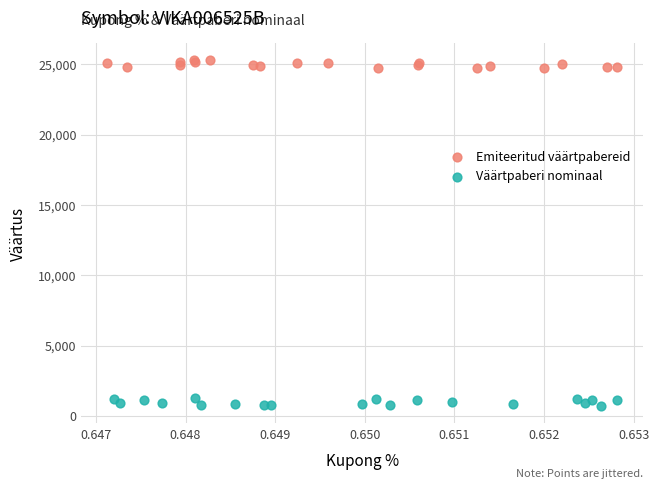

Which series contains the lowest Y value?

Väärtpaberi nominaal